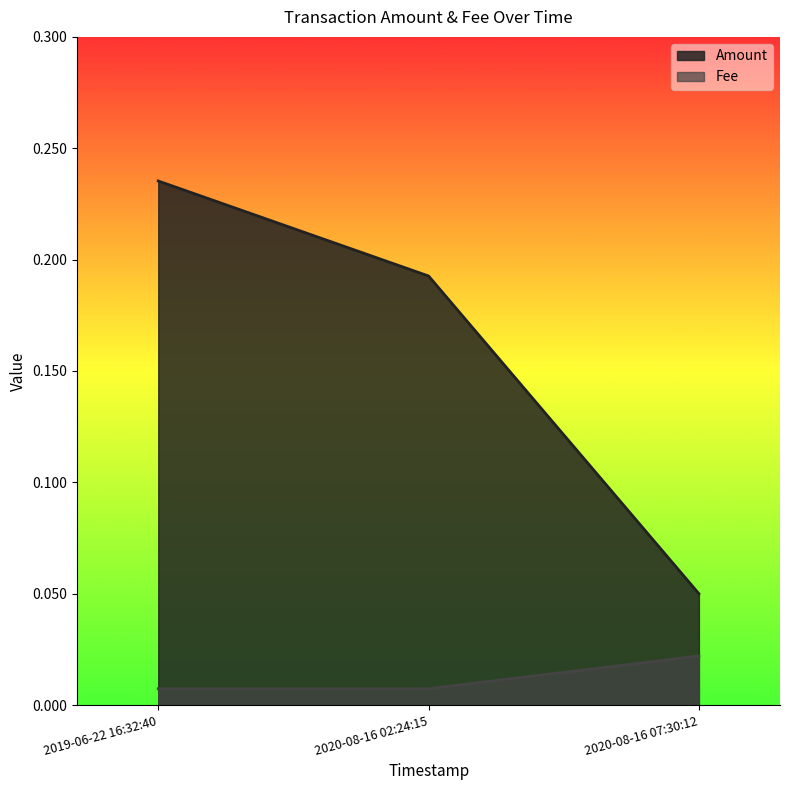

How many lines are shown in the chart?

2